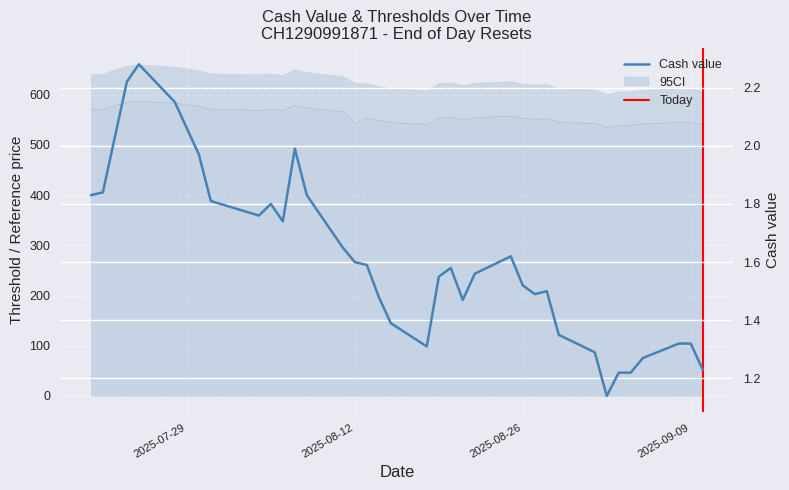

The Reset threshold series shows 124.4 at 2025-09-09. True or false?

False